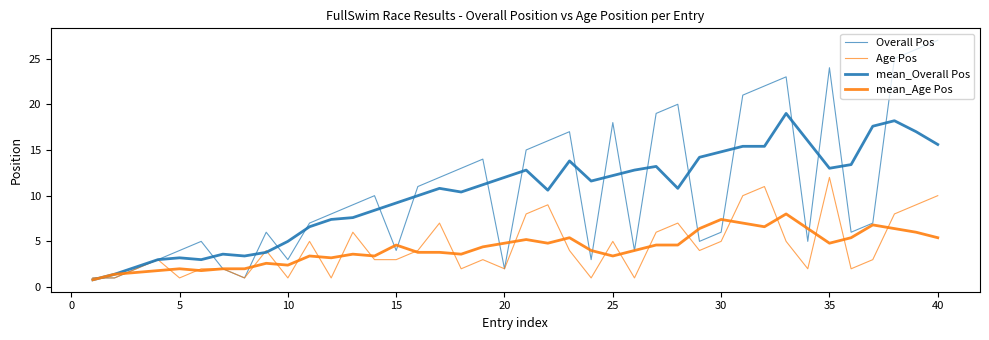

Which category has the highest value across all series?

40